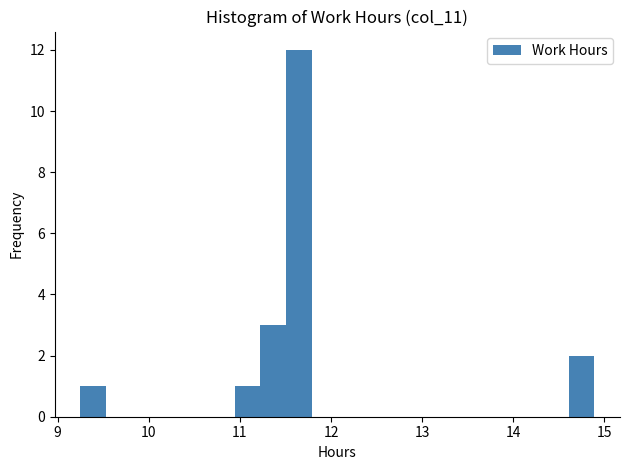

Read against the x-axis, roughly where is the centre of the tallest bar?

11.6